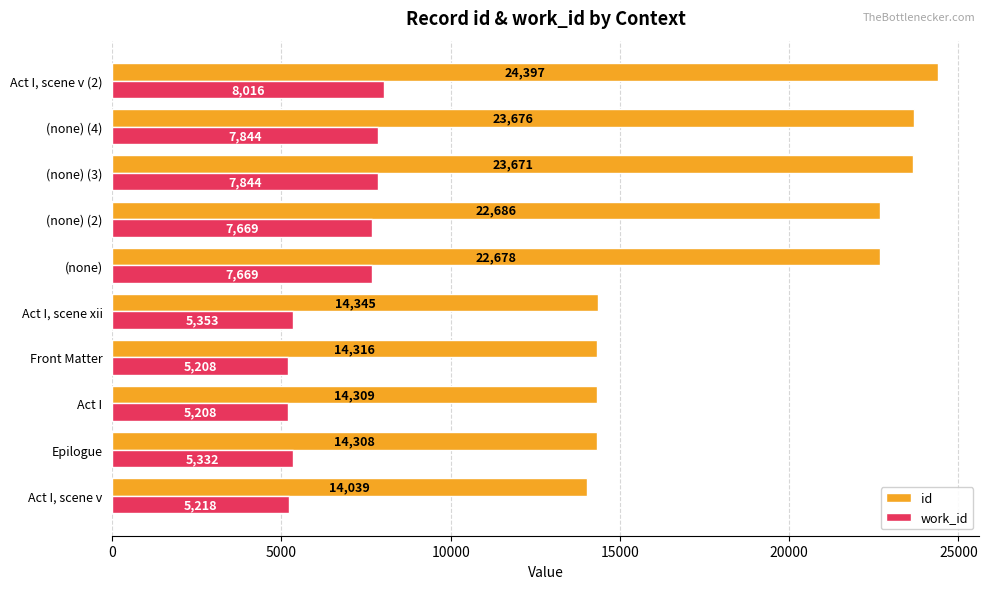

Read the work_id value at (none) (2), to the nearest 100.

7700